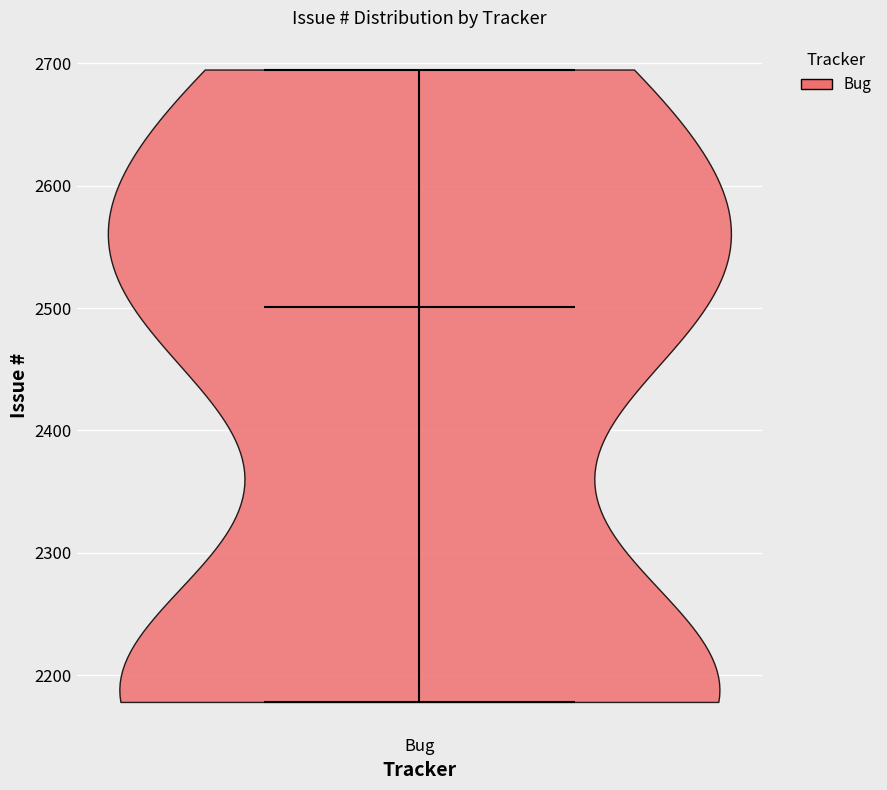

Read this violin plot against the y-axis: where its median line is, and the lowest and highest points the violin reaches. The values are not printed on the chart, so give them approximately, as read against the axis.

median line 2500, lowest point 2180, highest point 2700